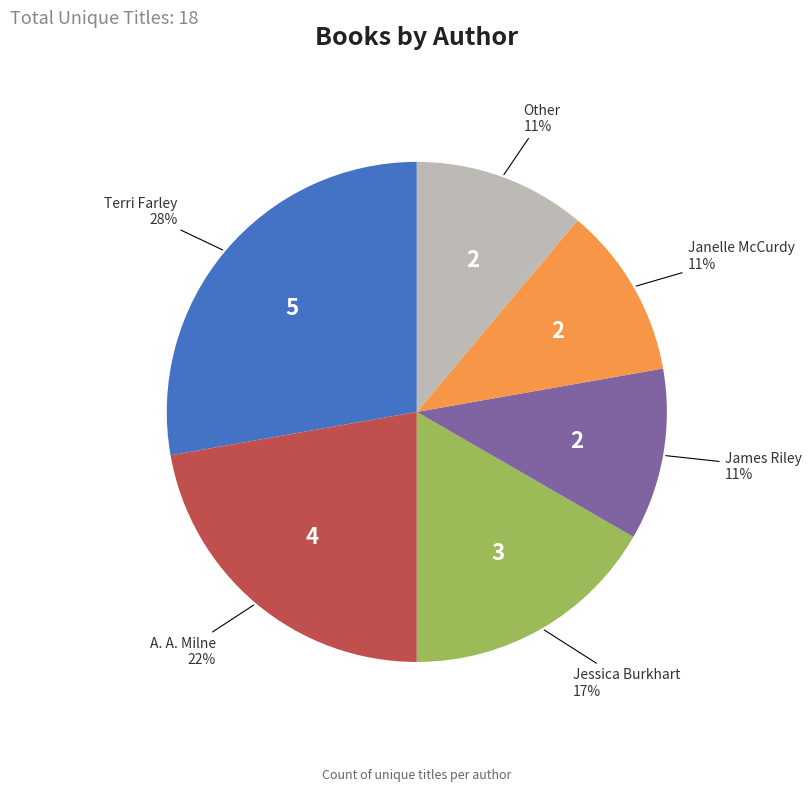

Approximately how many times larger is the value at Janelle McCurdy compared to Other?

1.0